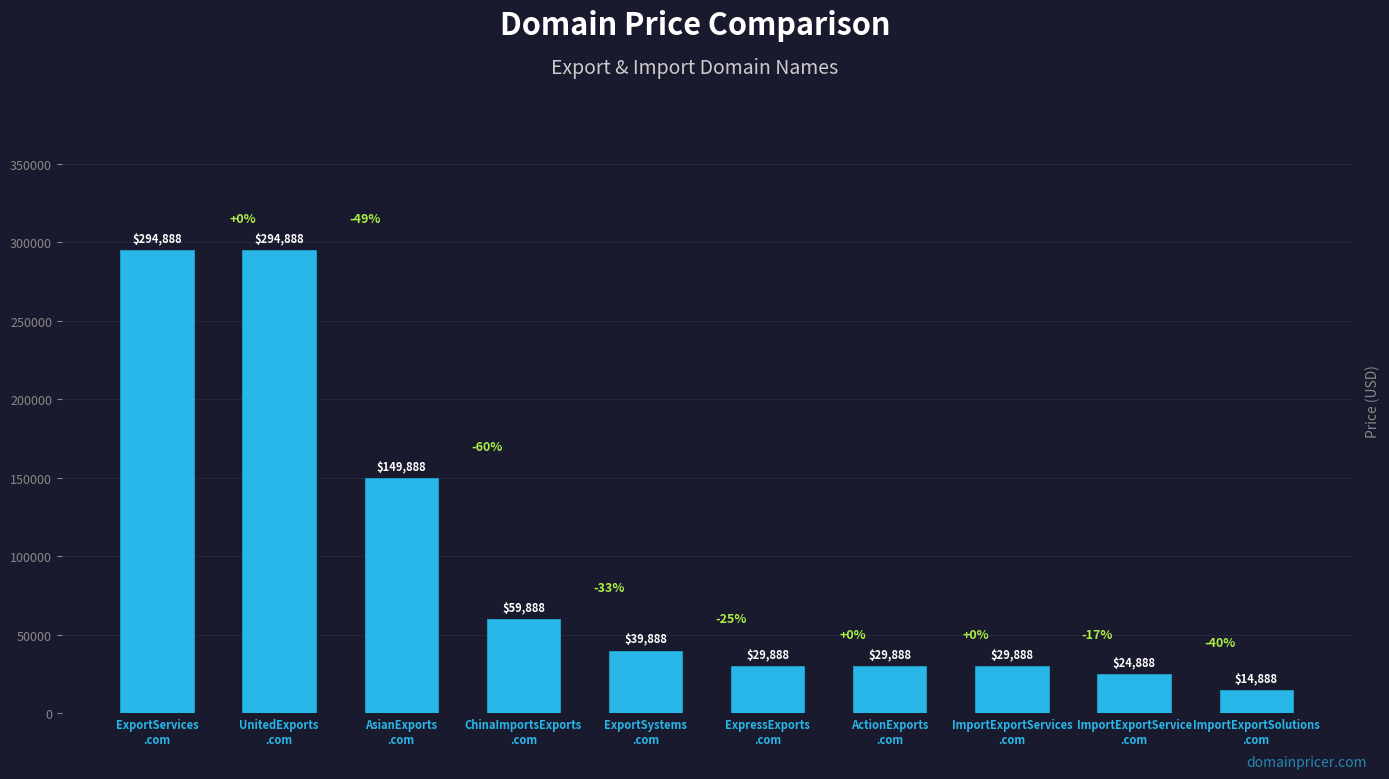

What is the value of the 7th bar from the left?

29888